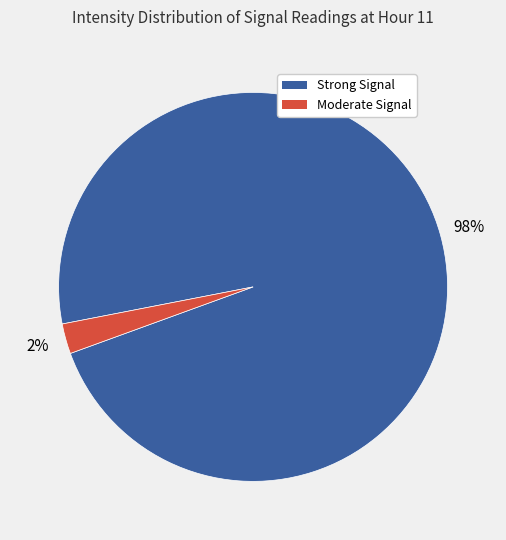

Is there a majority slice in this chart?

Yes